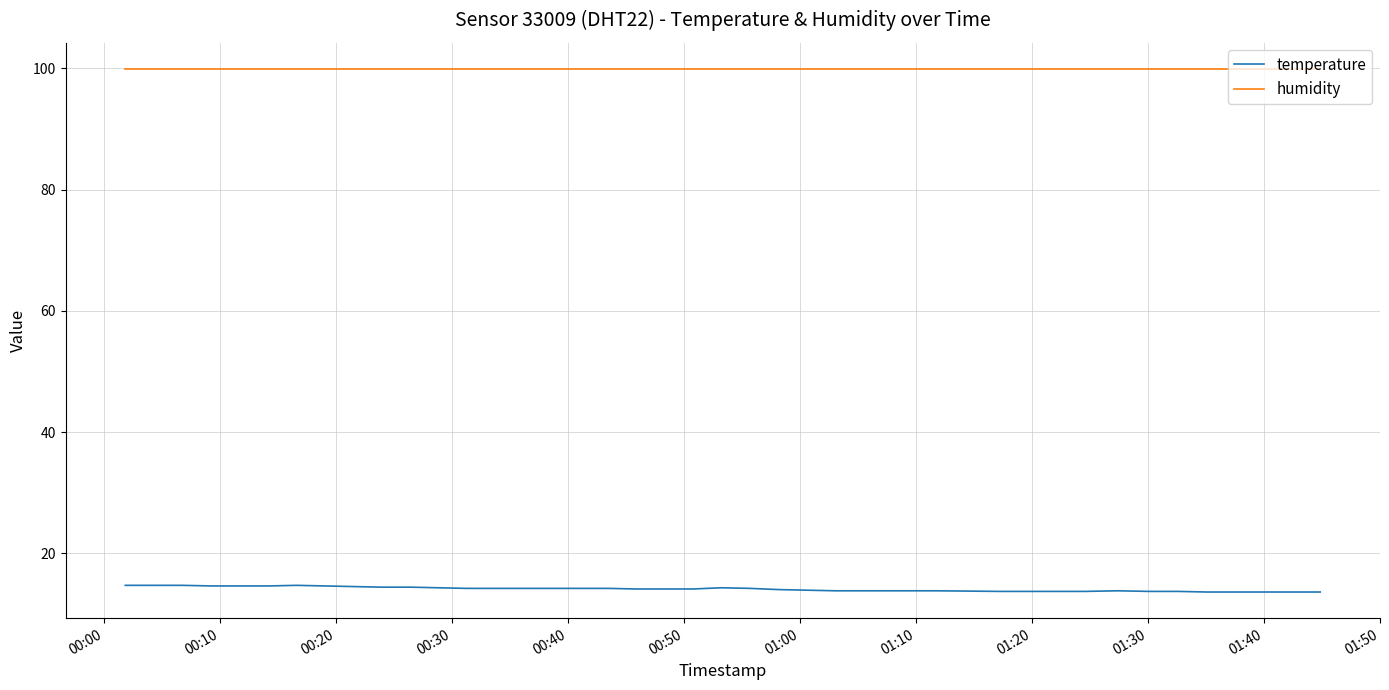

Which series has the largest total across all categories?

humidity